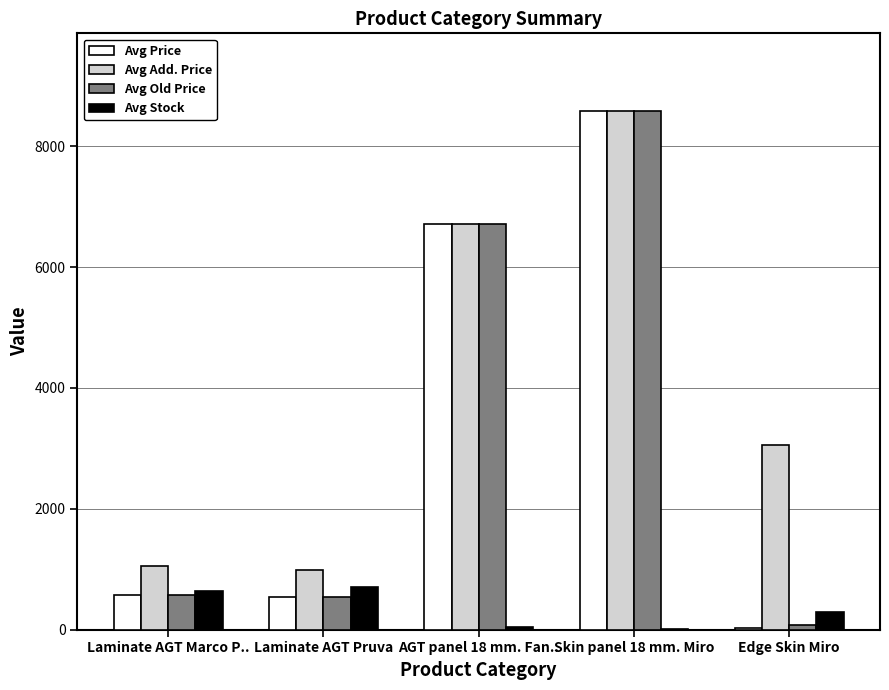

What is the maximum value for Avg Add. Price?

8581.1